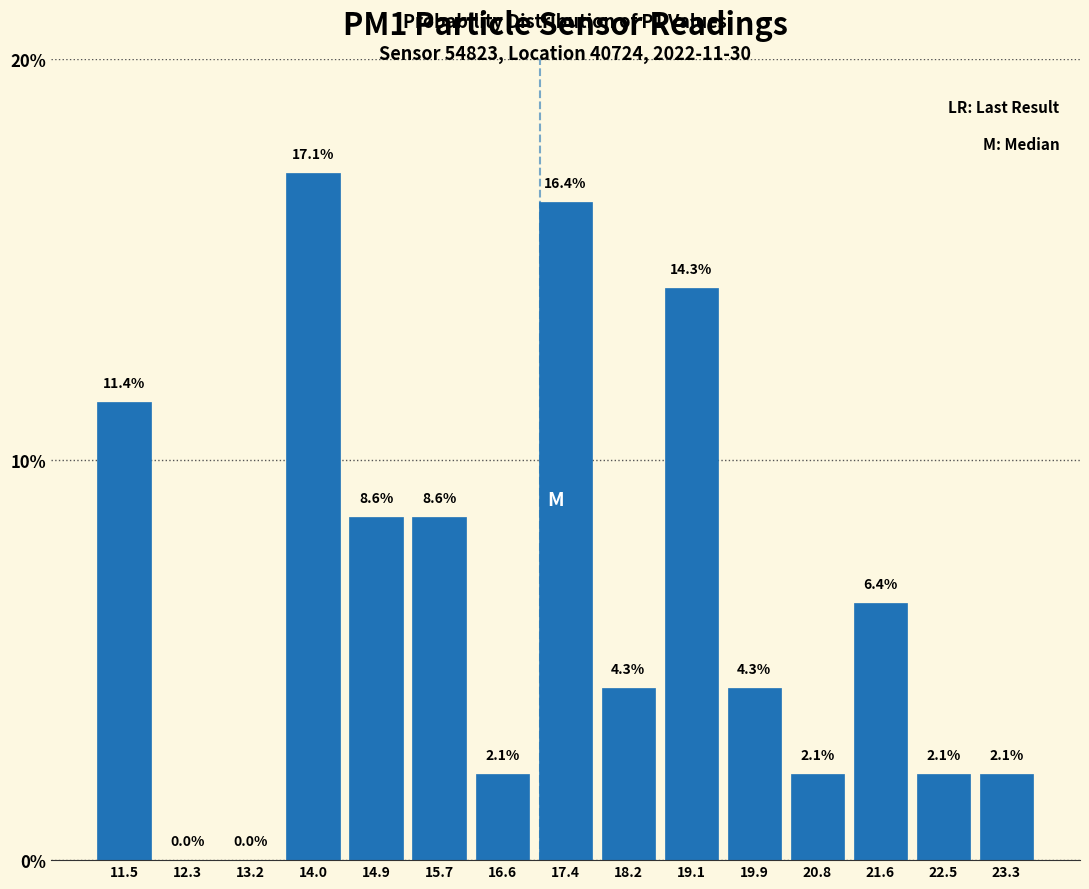

How tall is the bar that spans 17.0 to 17.8 on the x-axis? The bar edges are not printed on the chart, so give them approximately, as read against the axis.

16.4